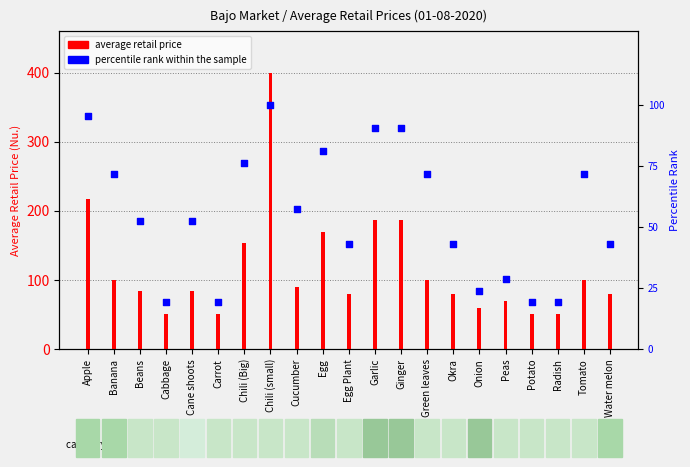

Is the value of average retail price at Egg greater than the value of percentile rank within the sample at Peas?

Yes